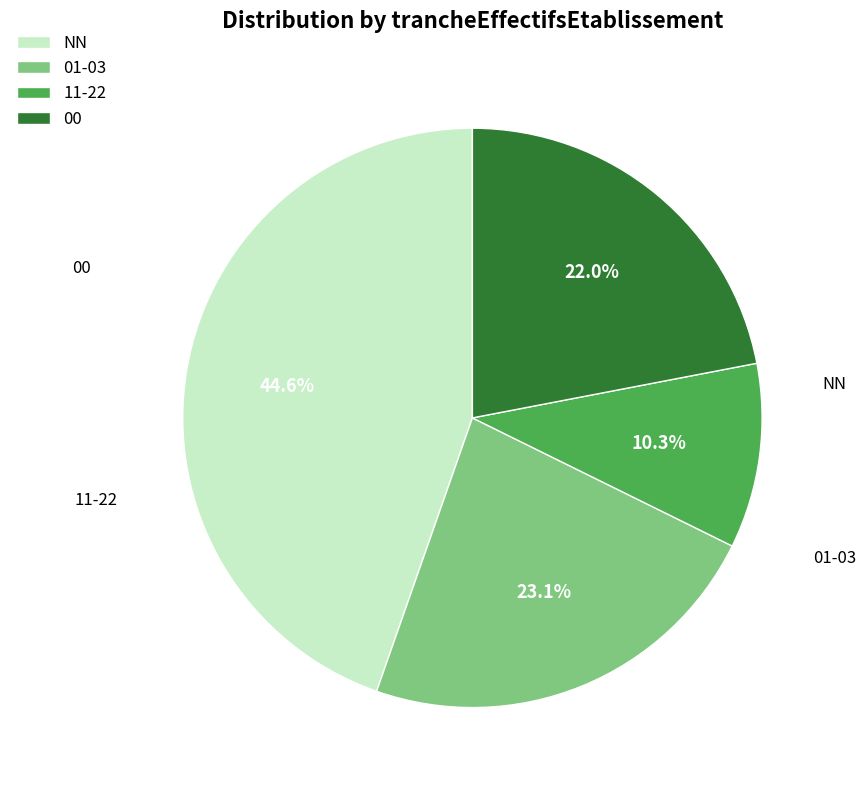

To the nearest percent, what is the difference between the largest and smallest slice percentages?

34%